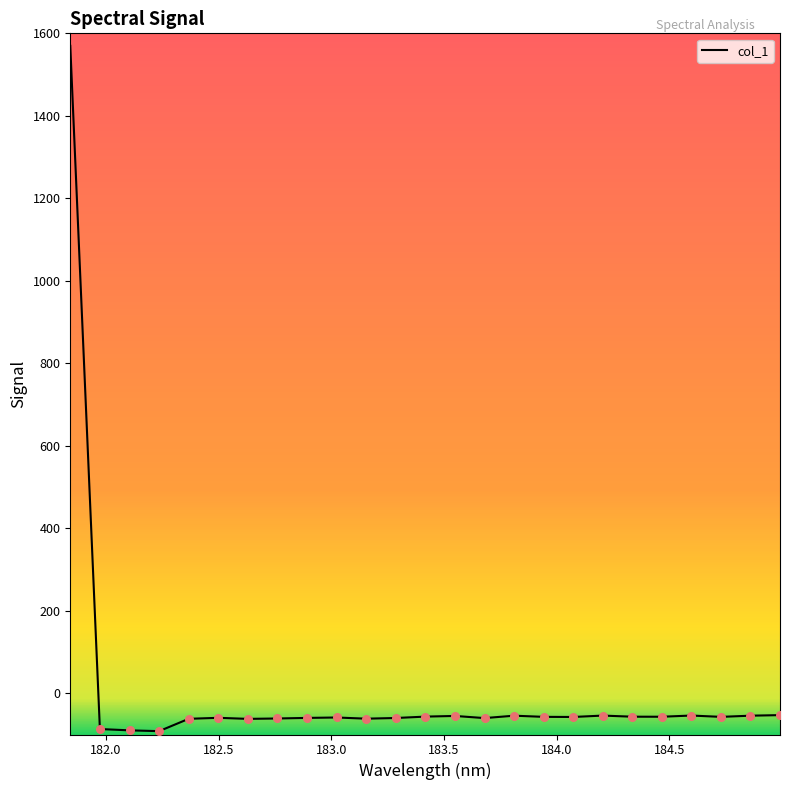

What is the minimum value shown in the chart?

-91.9